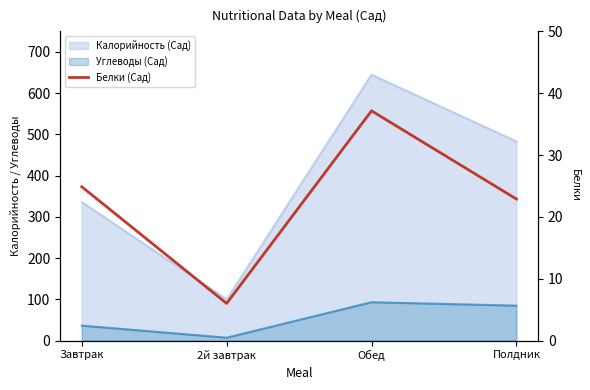

The chart shows a value of 6.0 at 2й завтрак. True or false?

True